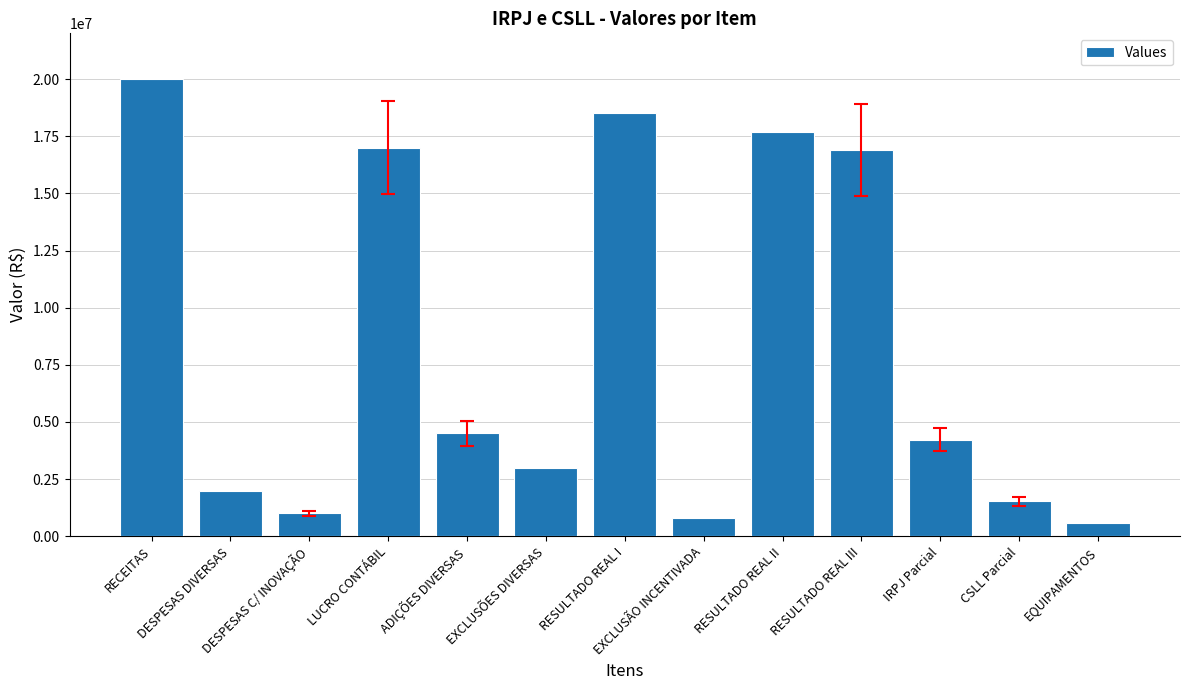

At which label is the value closest to 10300000?

ADIÇÕES DIVERSAS